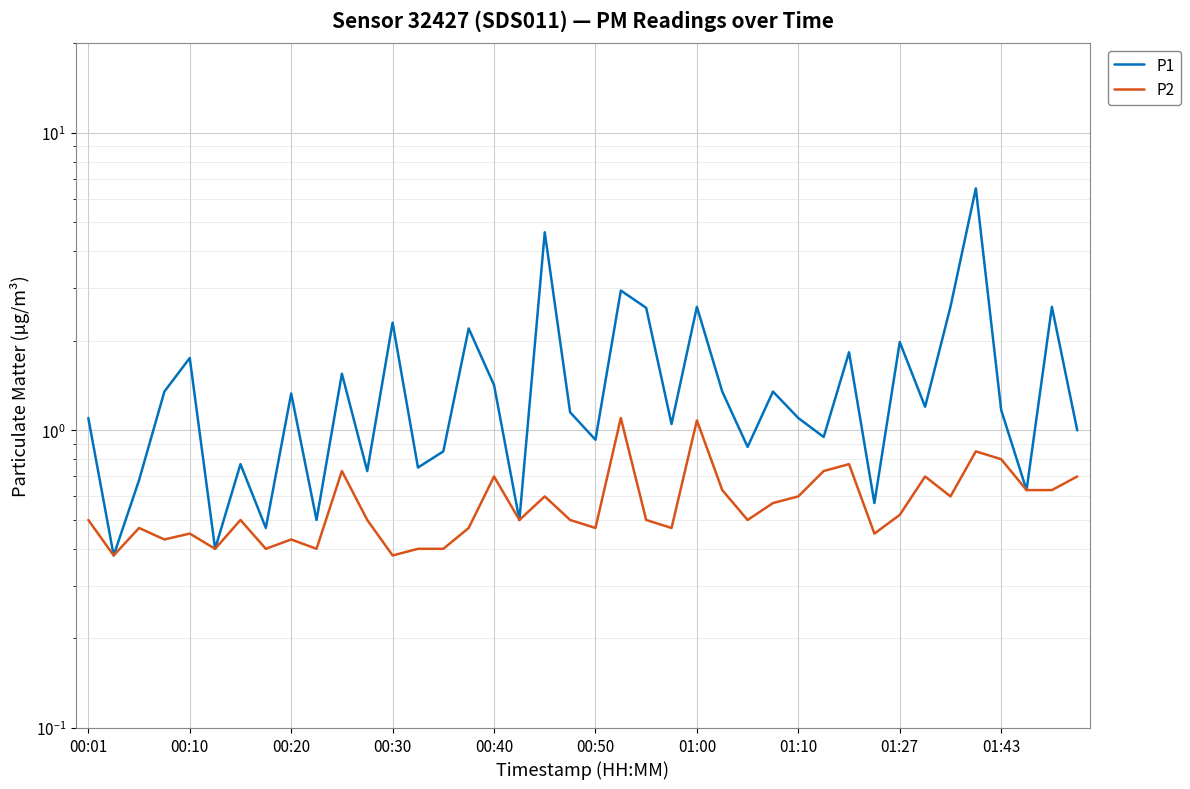

How many categories are shown in the chart?

40